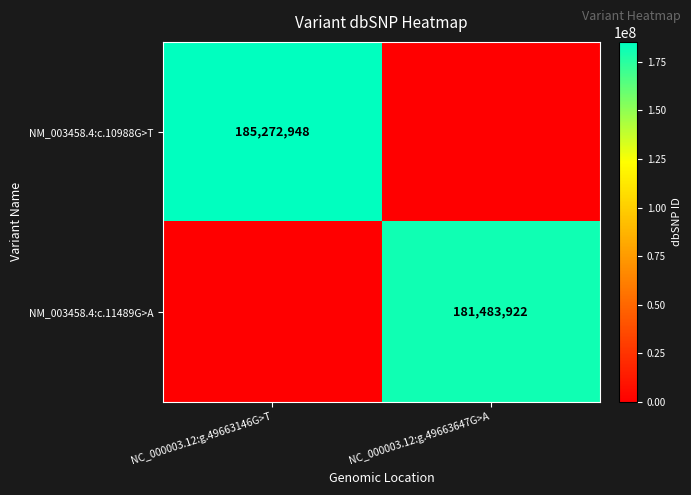

At how many categories does at least one series exceed 115994833?

2